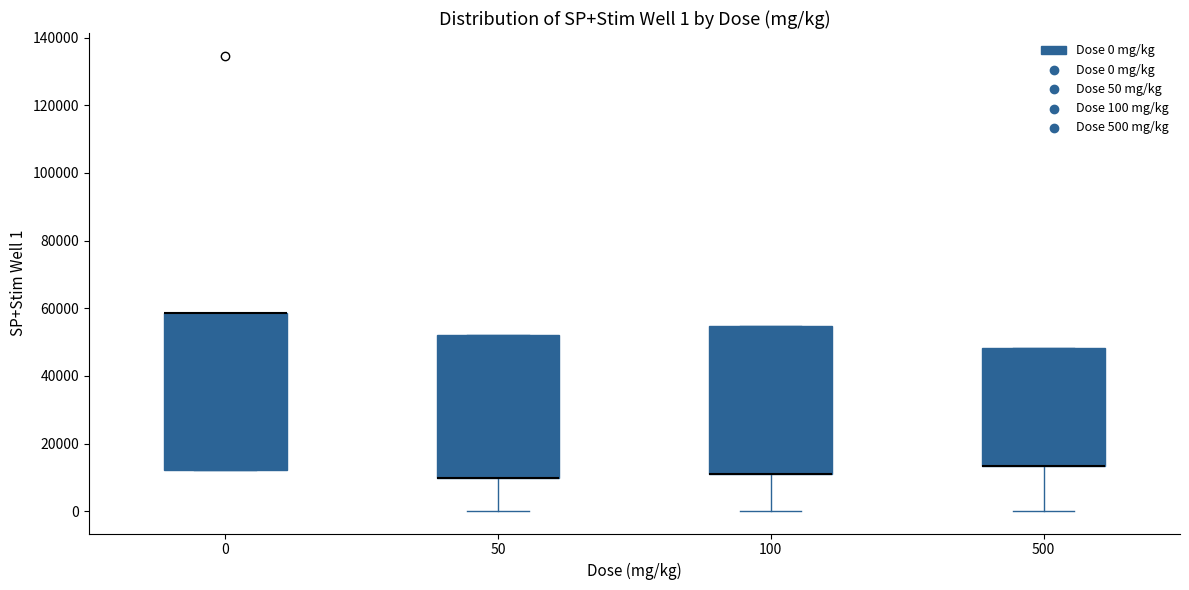

Comparing the boxes themselves (not the whiskers), which one is the tallest?

0